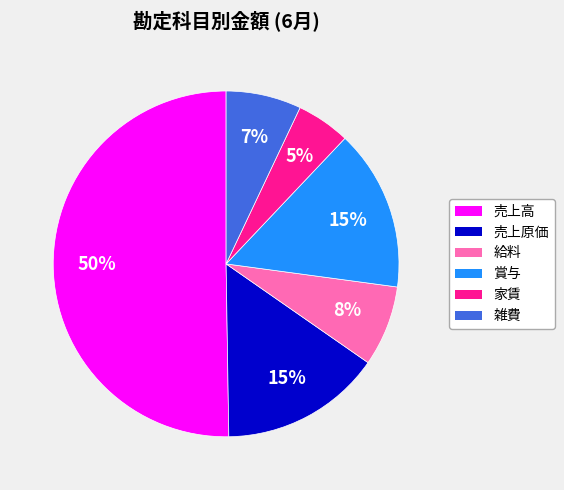

What percentage is the 売上原価 slice, to the nearest percent?

15%